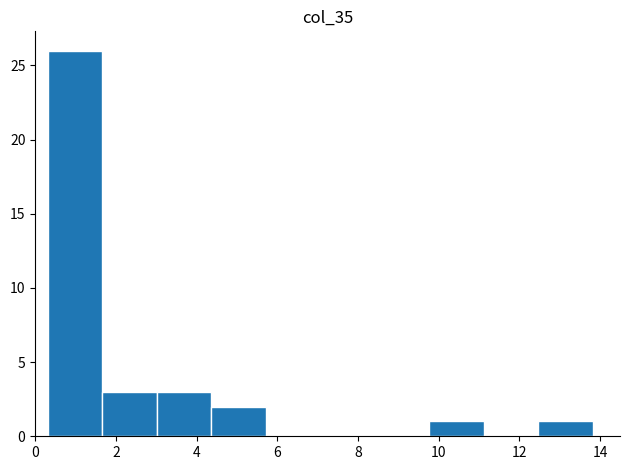

Reading left to right, transcribe this chart: for each bar, give the range it covers on the x-axis and its height. Neither the bar edges nor the heights are printed on the chart, so give them approximately, as read against the axes.

0.4 to 1.6: 26
1.6 to 3.0: 3
3.0 to 4.4: 3
4.4 to 5.8: 2
5.8 to 7.0: 0
7.0 to 8.4: 0
8.4 to 9.8: 0
9.8 to 11.2: 1
11.2 to 12.4: 0
12.4 to 13.8: 1